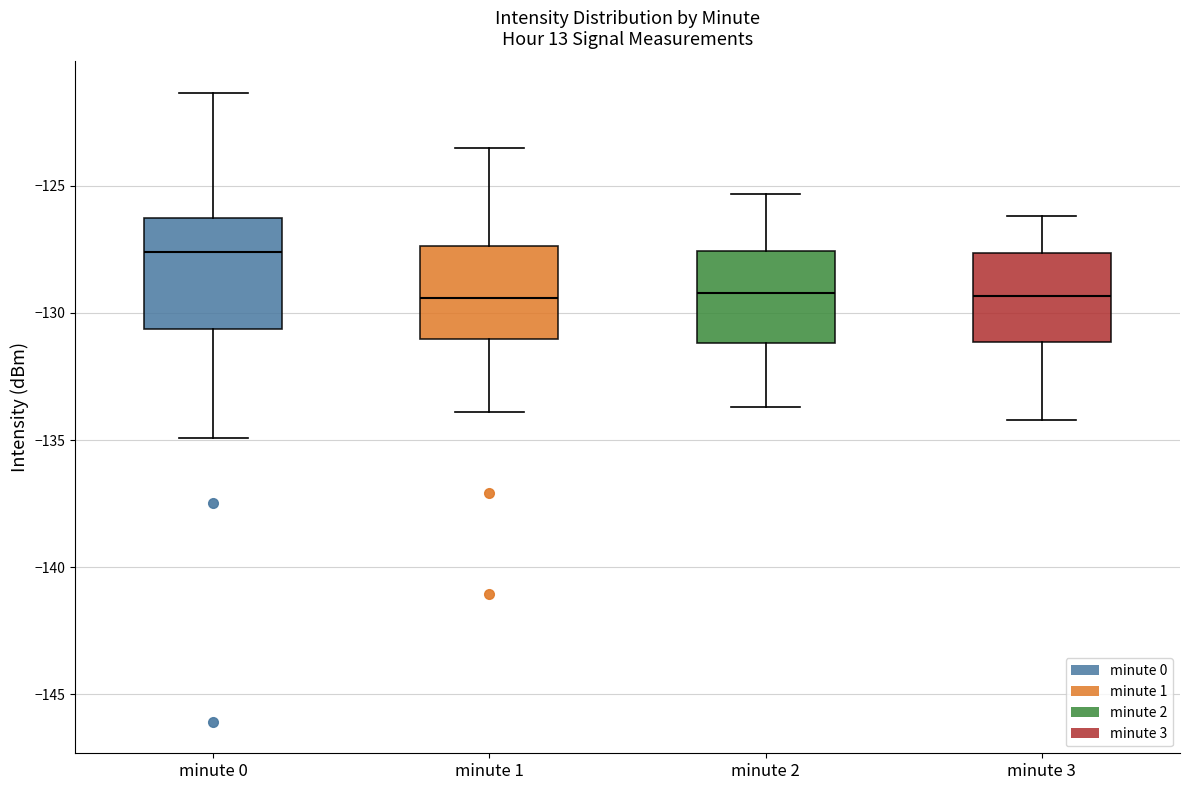

Reading left to right, transcribe this box plot: for each box, give where its median line is, the range the box spans, and where its two whiskers end, as read against the y-axis. The values are not printed on the chart, so give them approximately, as read against the axis.

minute 0: median -127.5, box -130.5 to -126.0, whiskers -135.0 to -121.5
minute 1: median -129.5, box -131.0 to -127.5, whiskers -134.0 to -123.5
minute 2: median -129.0, box -131.0 to -127.5, whiskers -133.5 to -125.5
minute 3: median -129.5, box -131.0 to -127.5, whiskers -134.0 to -126.0